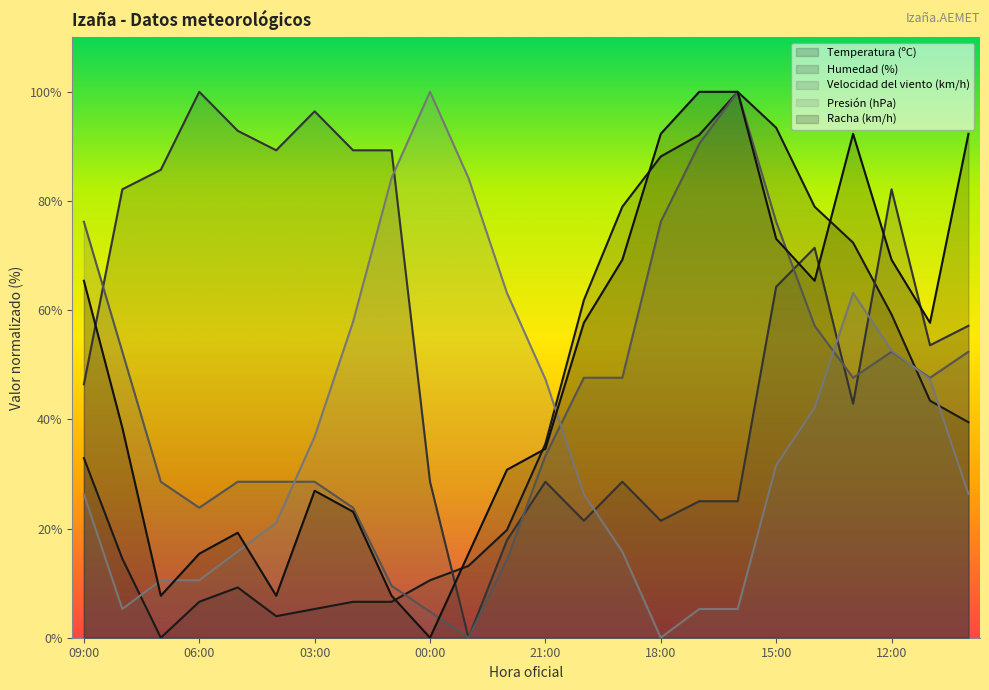

Reading right to left, list all the values displayed in this chart.

Temperatura (ºC): 39.5	43.4	59.2	72.4	78.9	93.4	100.0	92.1	88.2	78.9	61.8	35.5	19.7	13.2	10.5	6.6	6.6	5.3	3.9	9.2	6.6	0.0	14.5	32.9
Humedad (%): 57.1	53.6	82.1	42.9	71.4	64.3	25.0	25.0	21.4	28.6	21.4	28.6	17.9	0.0	28.6	89.3	89.3	96.4	89.3	92.9	100.0	85.7	82.1	46.4
Velocidad del viento (km/h): 52.4	47.6	52.4	47.6	57.1	76.2	100.0	90.5	76.2	47.6	47.6	33.3	14.3	0.0	4.8	9.5	23.8	28.6	28.6	28.6	23.8	28.6	52.4	76.2
Presión (hPa): 26.3	47.4	52.6	63.2	42.1	31.6	5.3	5.3	0.0	15.8	26.3	47.4	63.2	84.2	100.0	84.2	57.9	36.8	21.1	15.8	10.5	10.5	5.3	26.3
Racha (km/h): 92.3	57.7	69.2	92.3	65.4	73.1	100.0	100.0	92.3	69.2	57.7	34.6	30.8	15.4	0.0	7.7	23.1	26.9	7.7	19.2	15.4	7.7	38.5	65.4